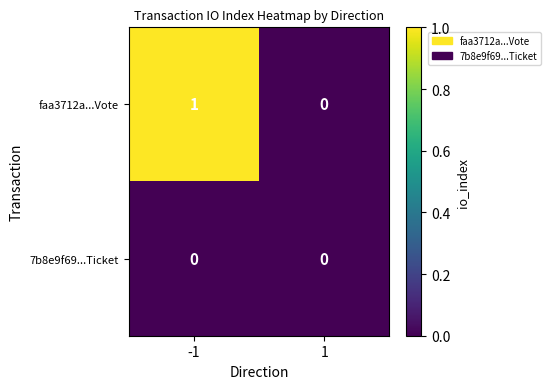

List the series in order of their peak value, highest first.

faa3712a...Vote, 7b8e9f69...Ticket